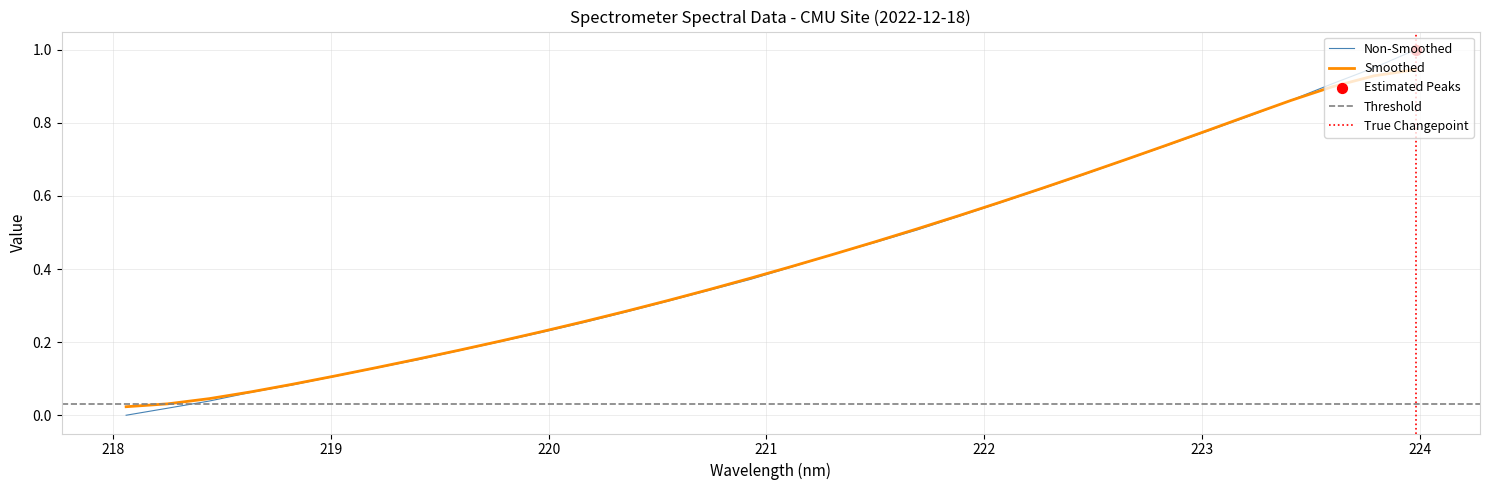

Which has a higher value, 222.8355 or 219.7801?

222.8355